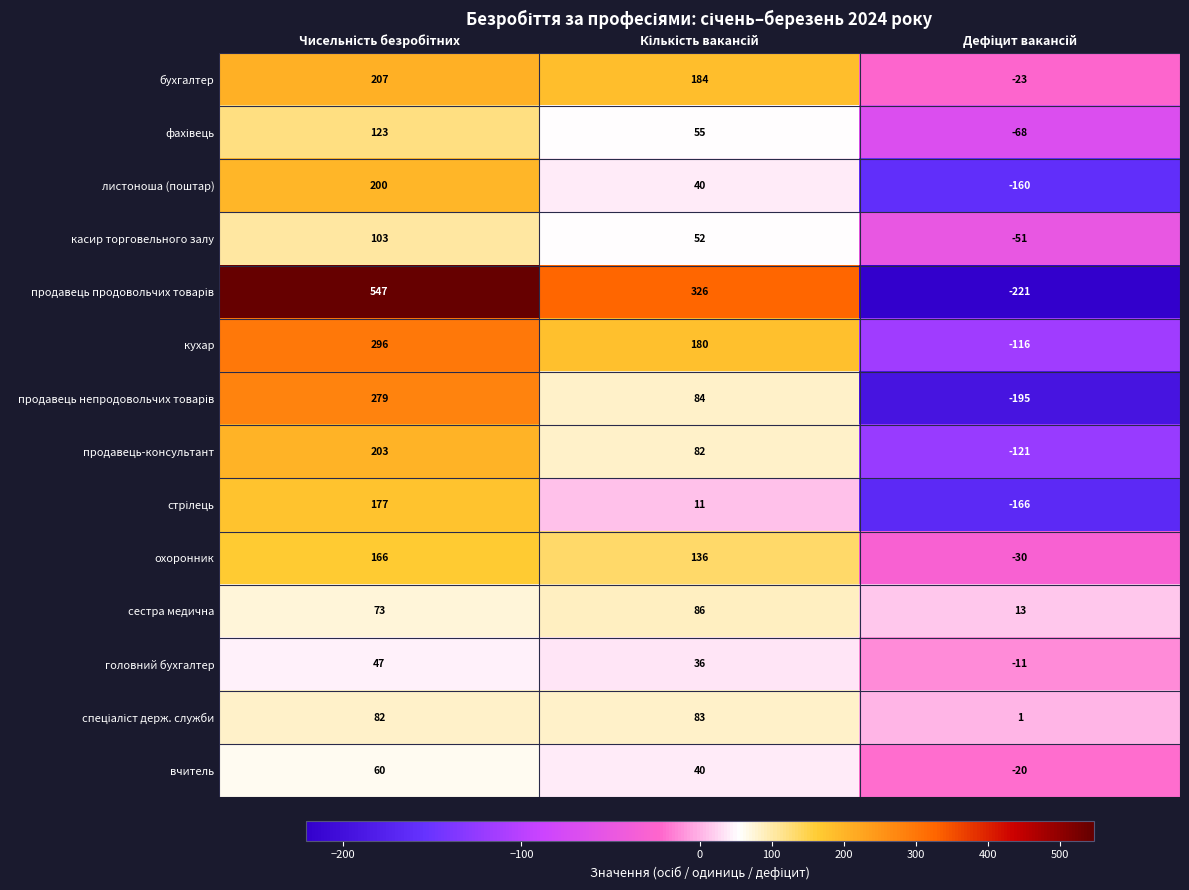

What is the sum of all листоноша (поштар) values?

80